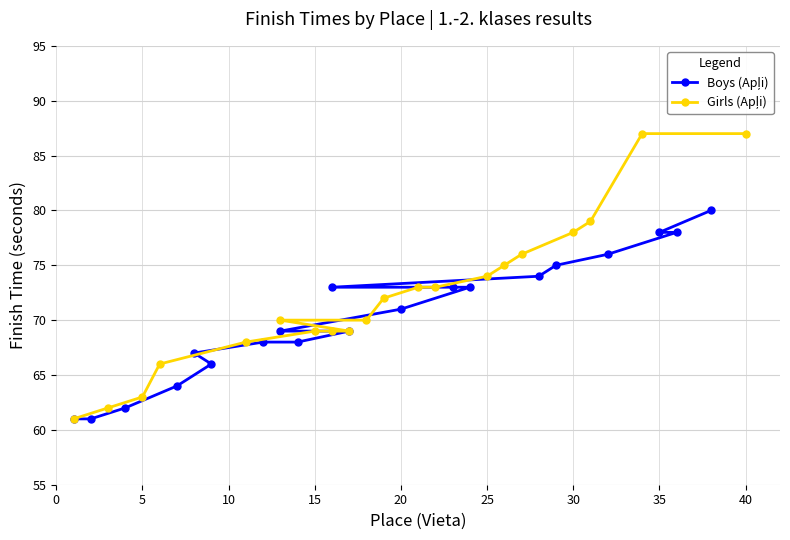

What are all the series names shown in the legend?

Boys (Apļi), Girls (Apļi)